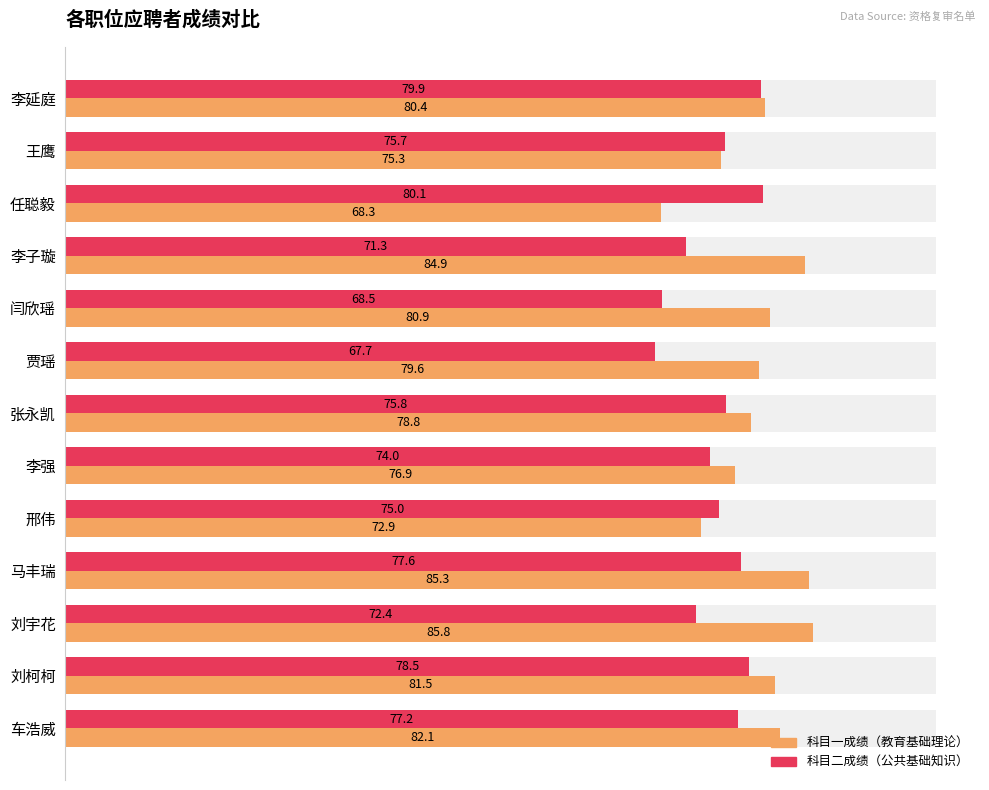

Count the number of categories in the chart.

13